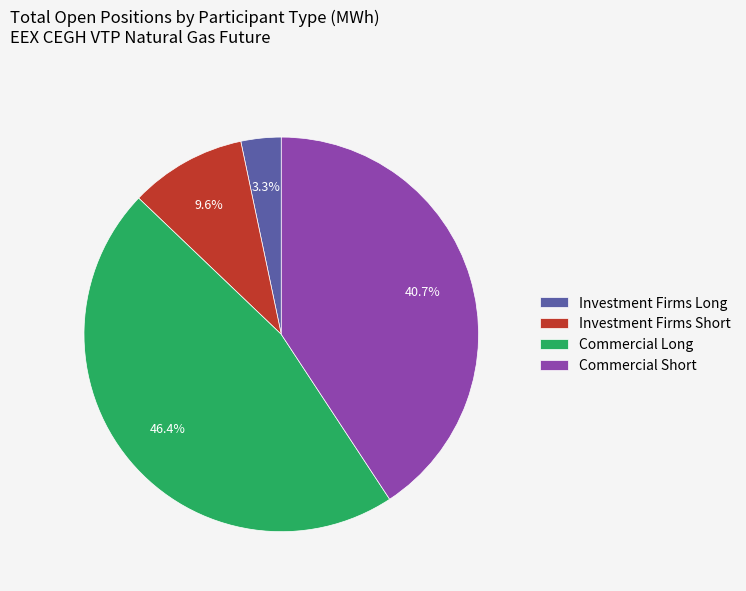

Rank the categories by value from lowest to highest.

Investment Firms Long, Investment Firms Short, Commercial Short, Commercial Long